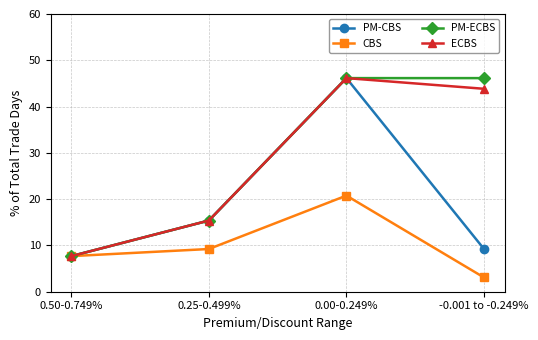

What is the difference between the maximum and second lowest values in the PM-ECBS series?

30.8